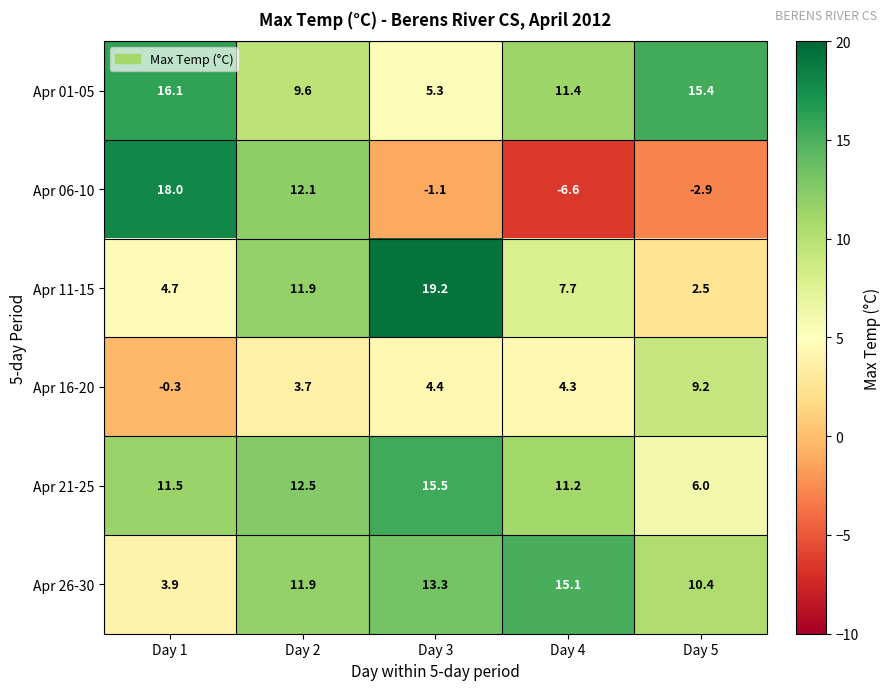

At which category is the sum across all series the highest?

Day 2